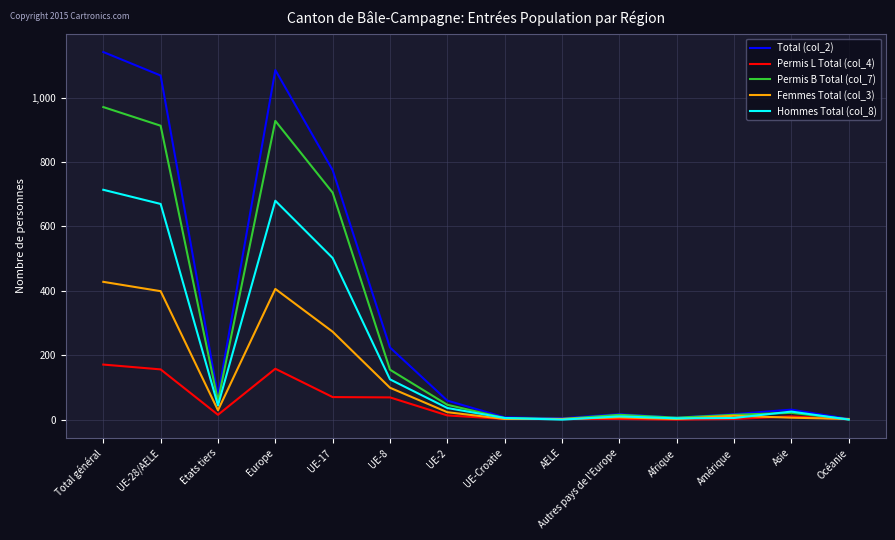

Rank the series at Total général from lowest to highest value.

Permis L Total (col_4), Femmes Total (col_3), Hommes Total (col_8), Permis B Total (col_7), Total (col_2)